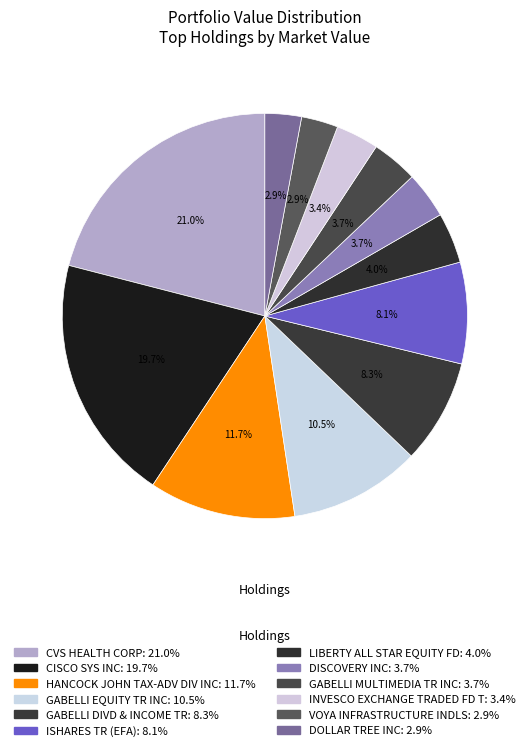

How many segments does this pie chart have?

12